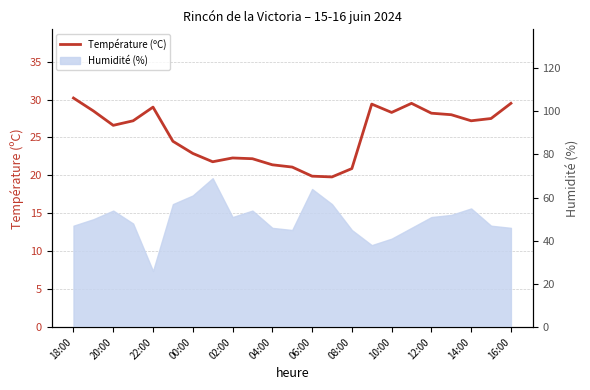

Approximately how many times larger is the value at 16:00 compared to 12?

1.1